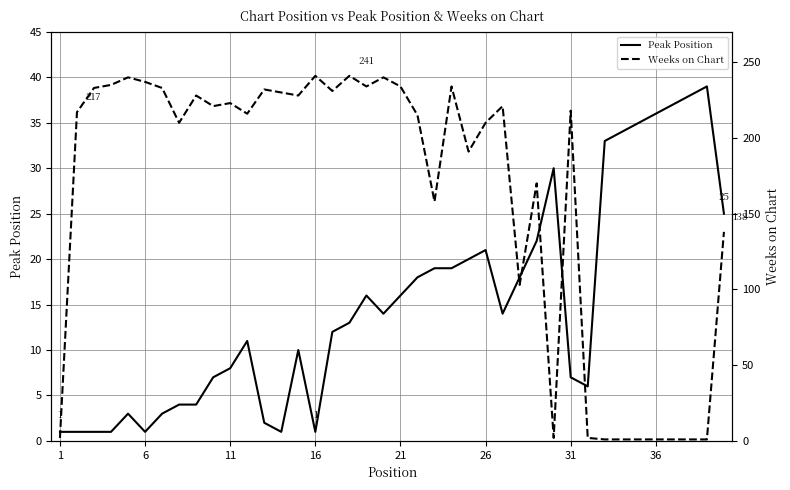

Does the chart display data point markers on the line(s)?

No